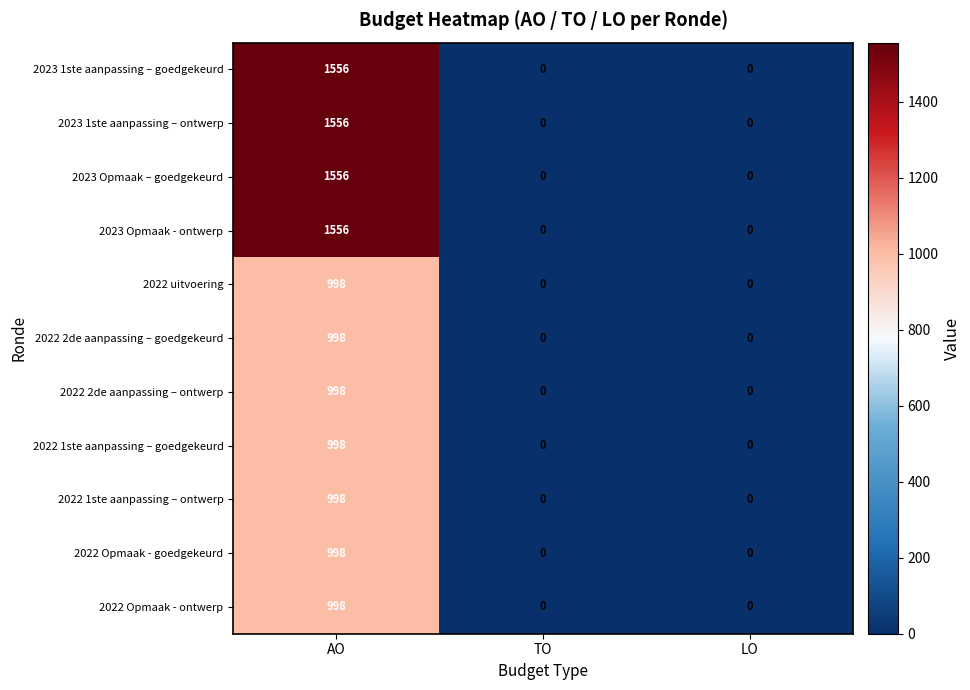

How many distinct data groups are displayed?

11